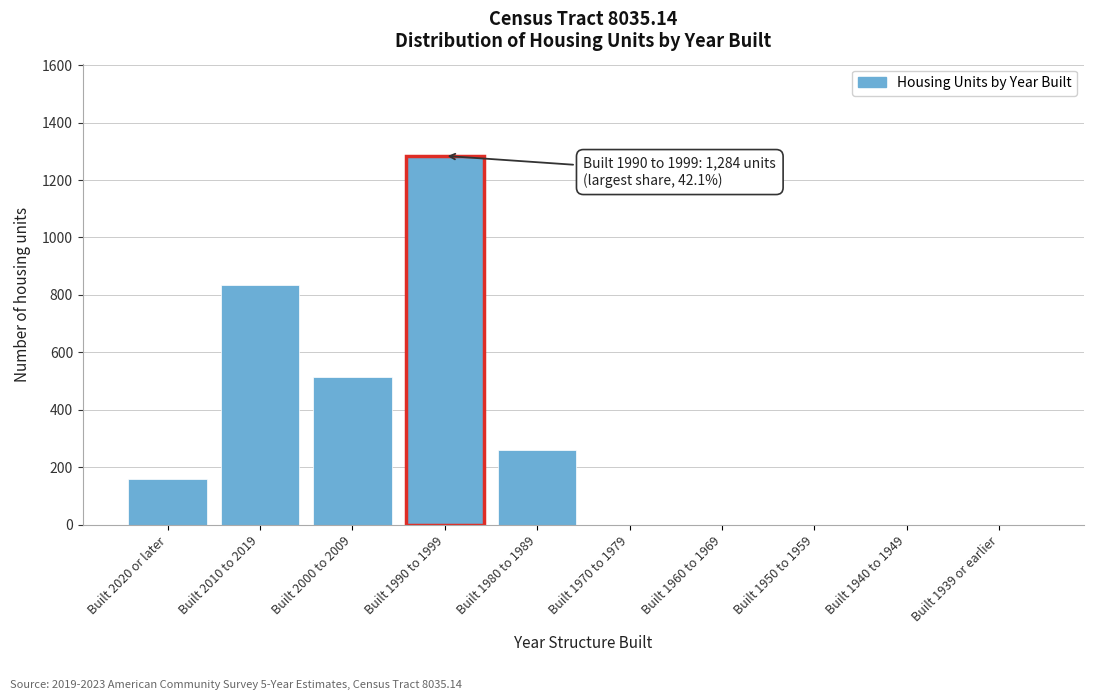

Reading left to right, extract all data points from this chart.

Built 2020 or later=158	Built 2010 to 2019=836	Built 2000 to 2009=513	Built 1990 to 1999=1284	Built 1980 to 1989=261	Built 1970 to 1979=0	Built 1960 to 1969=0	Built 1950 to 1959=0	Built 1940 to 1949=0	Built 1939 or earlier=0